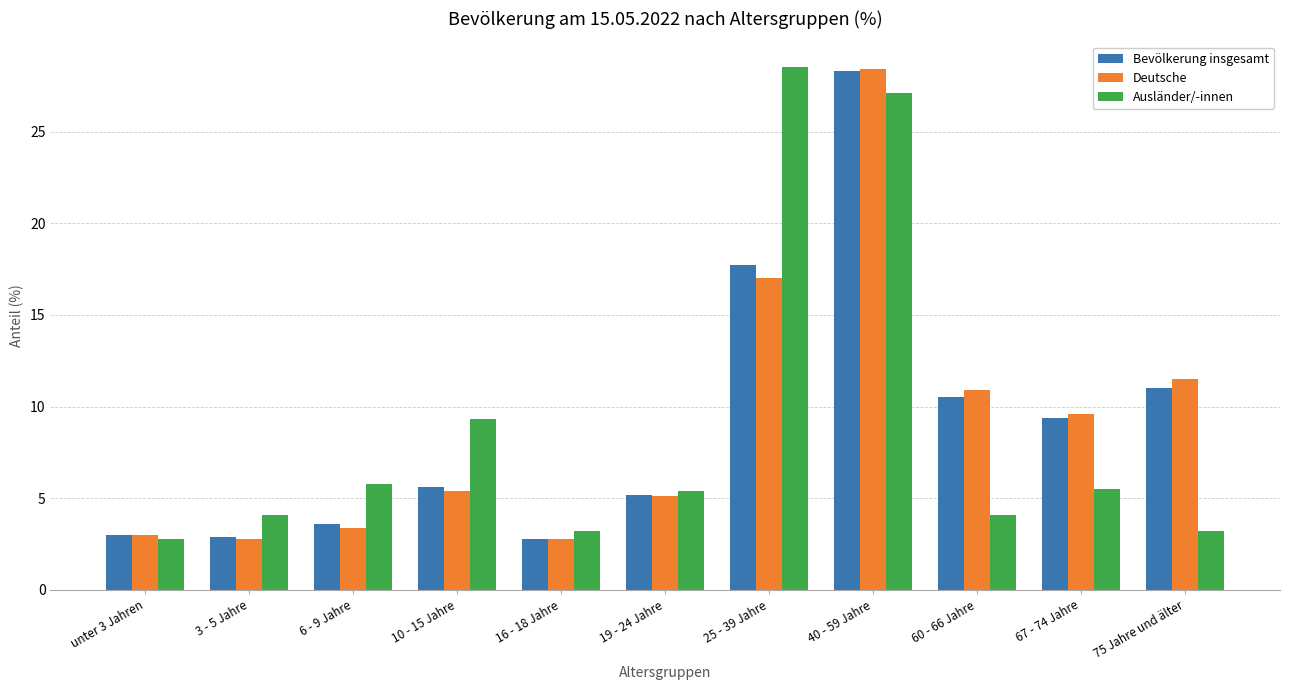

What is the greatest value displayed?

28.5